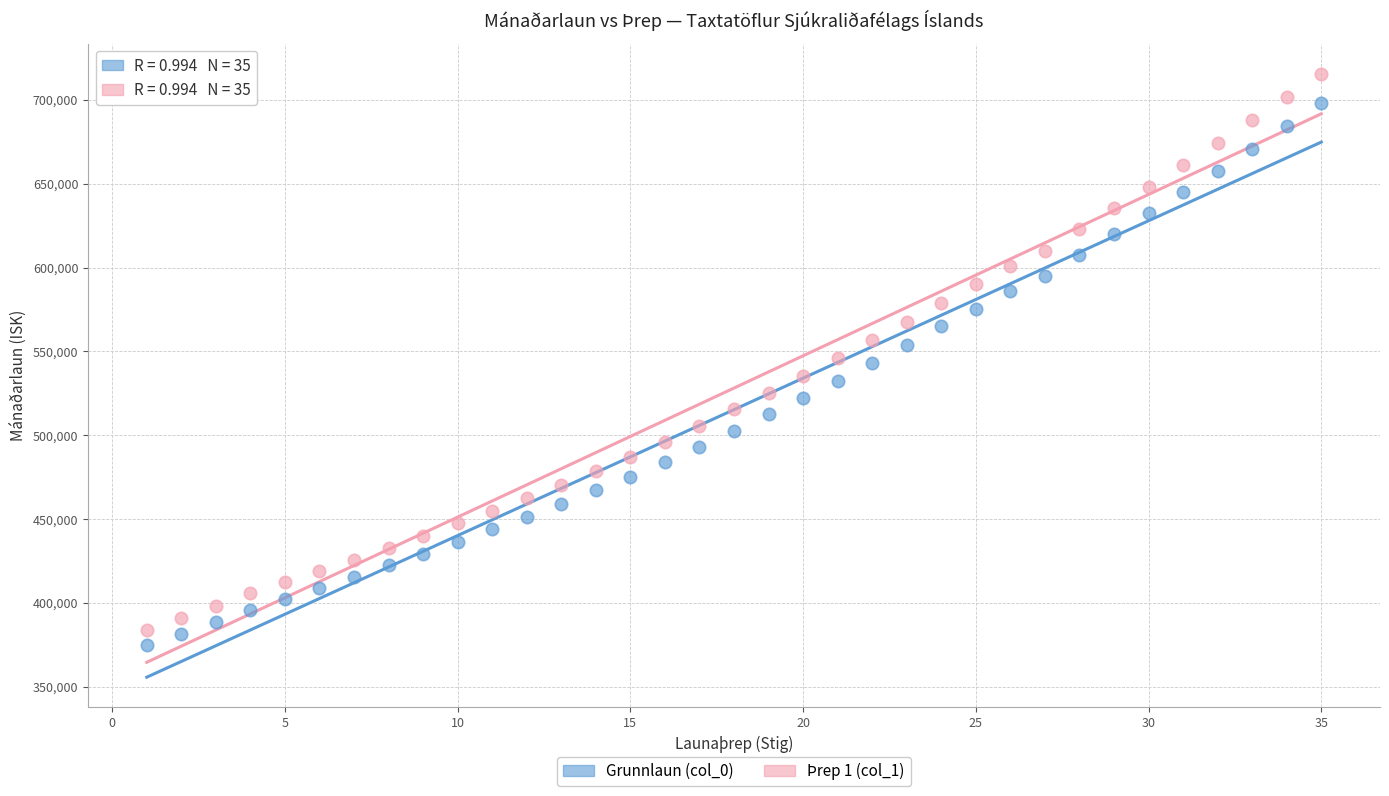

What is the X range (max minus min) for the scatter plot?

34